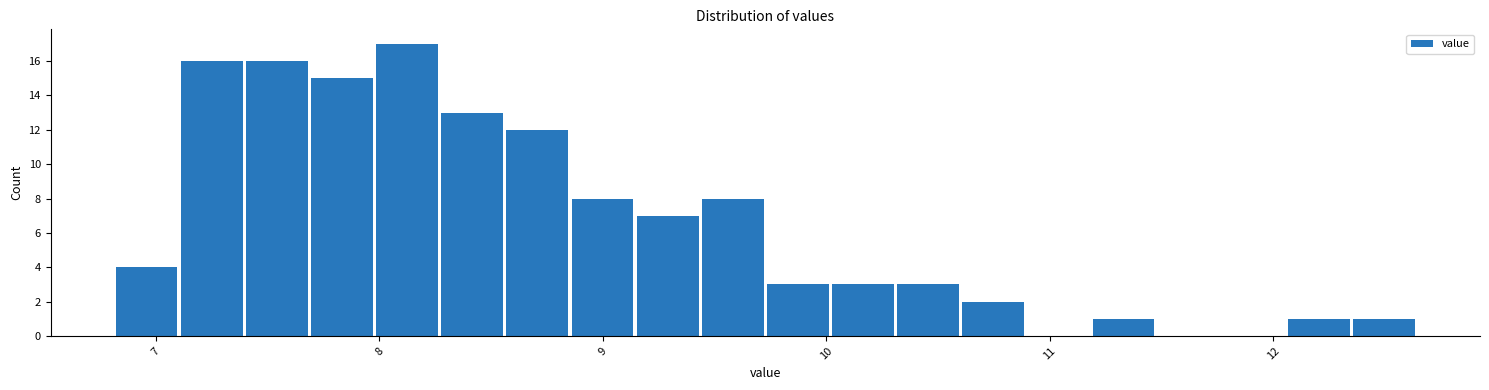

Read against the x-axis, roughly where is the centre of the tallest bar?

8.1